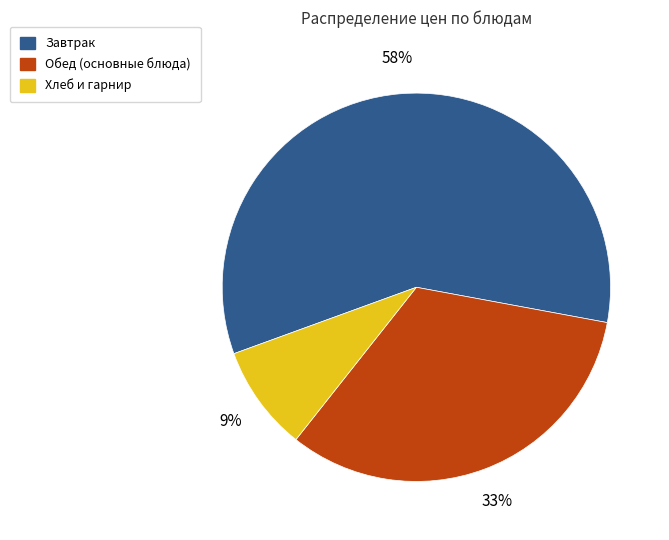

What percentage is the Хлеб и гарнир slice, to the nearest percent?

9%